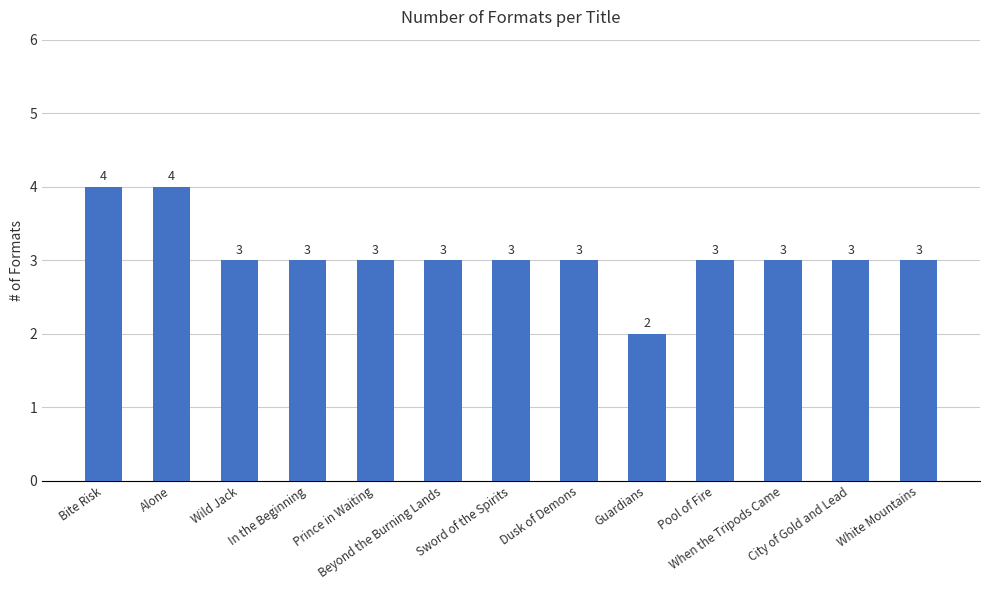

How many data points does each series have?

13